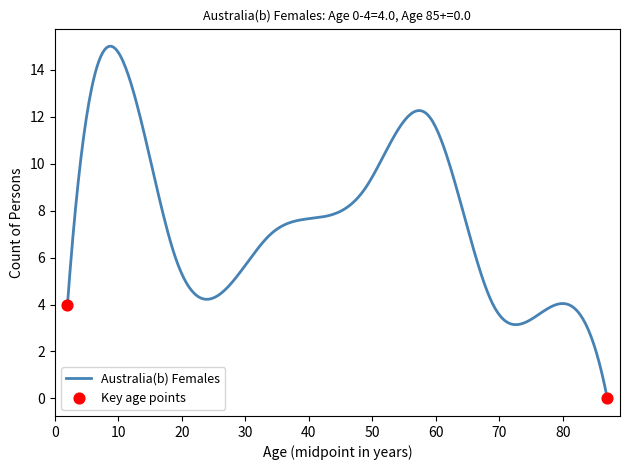

What is the greatest value displayed?

15.0